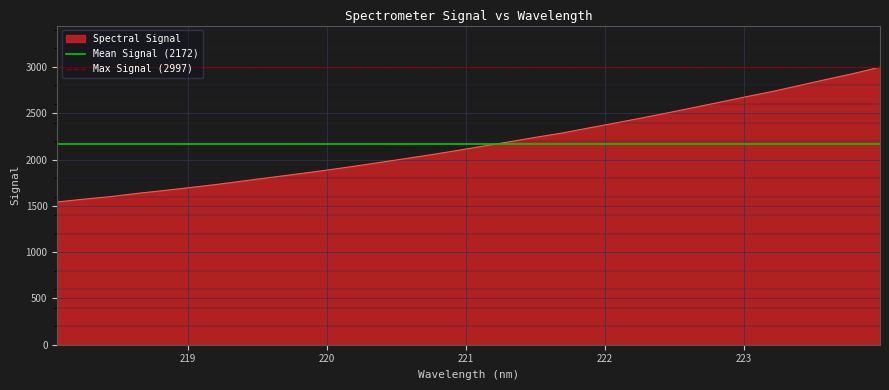

What is the maximum value for Mean Signal (2172)?

2172.3